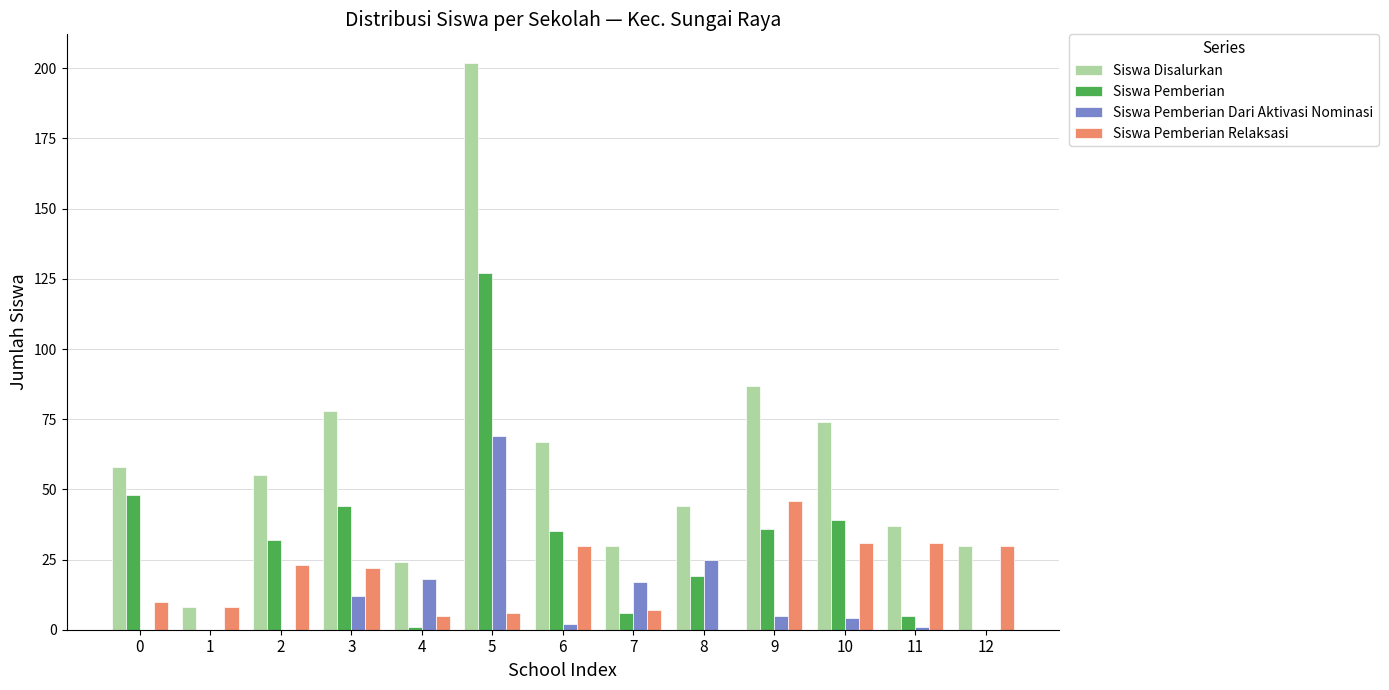

Which series has the largest total across all categories?

Siswa Disalurkan